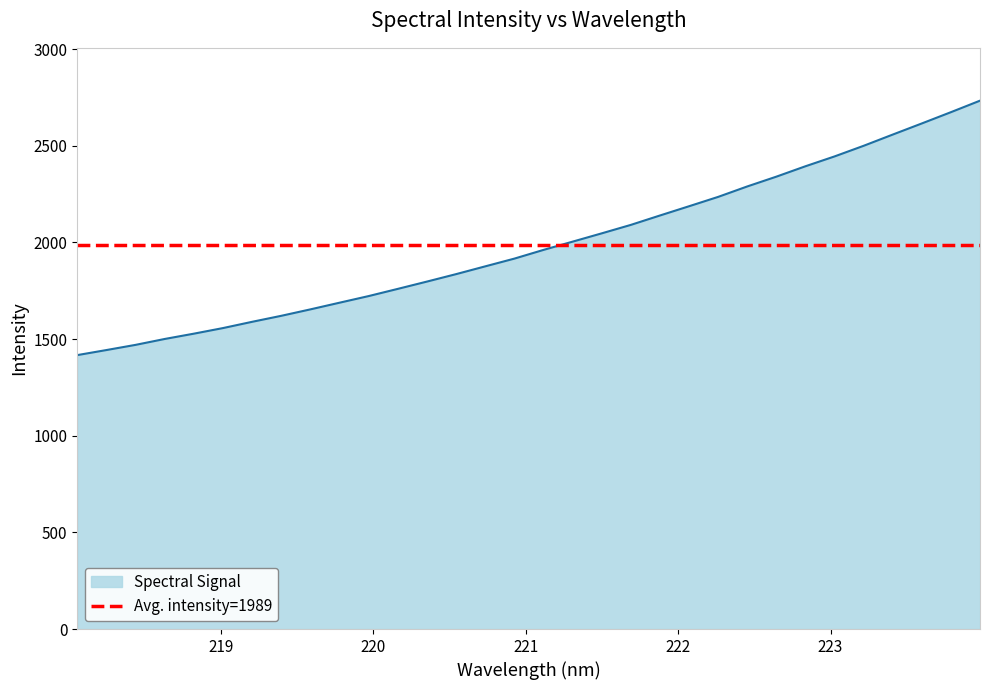

What is the minimum value for Spectral Signal?

1417.1